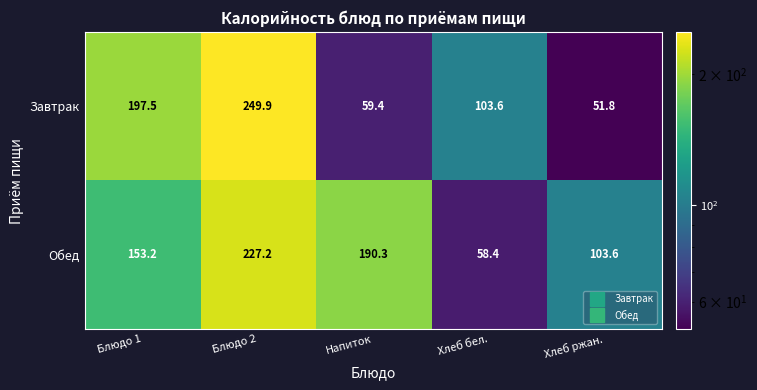

At which label does Обед reach its peak?

Блюдо 2